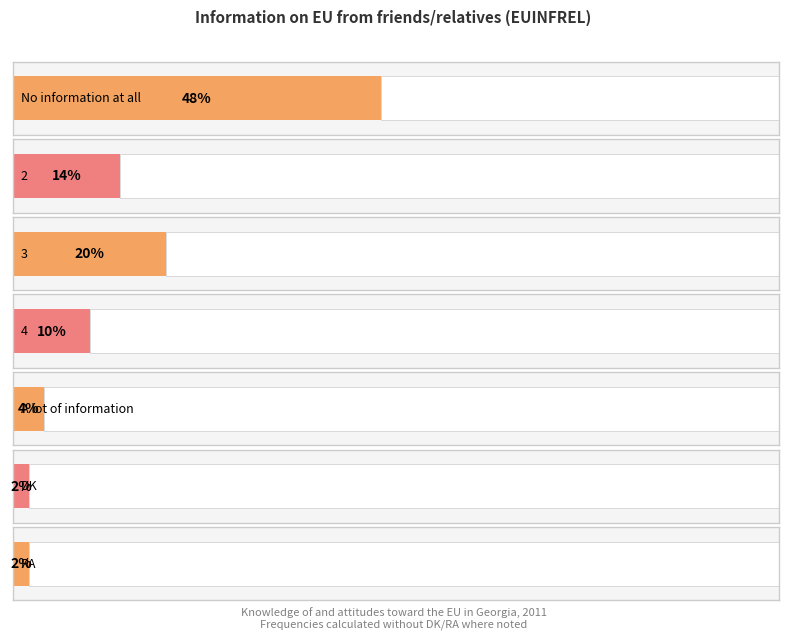

How many bars are there in total?

7